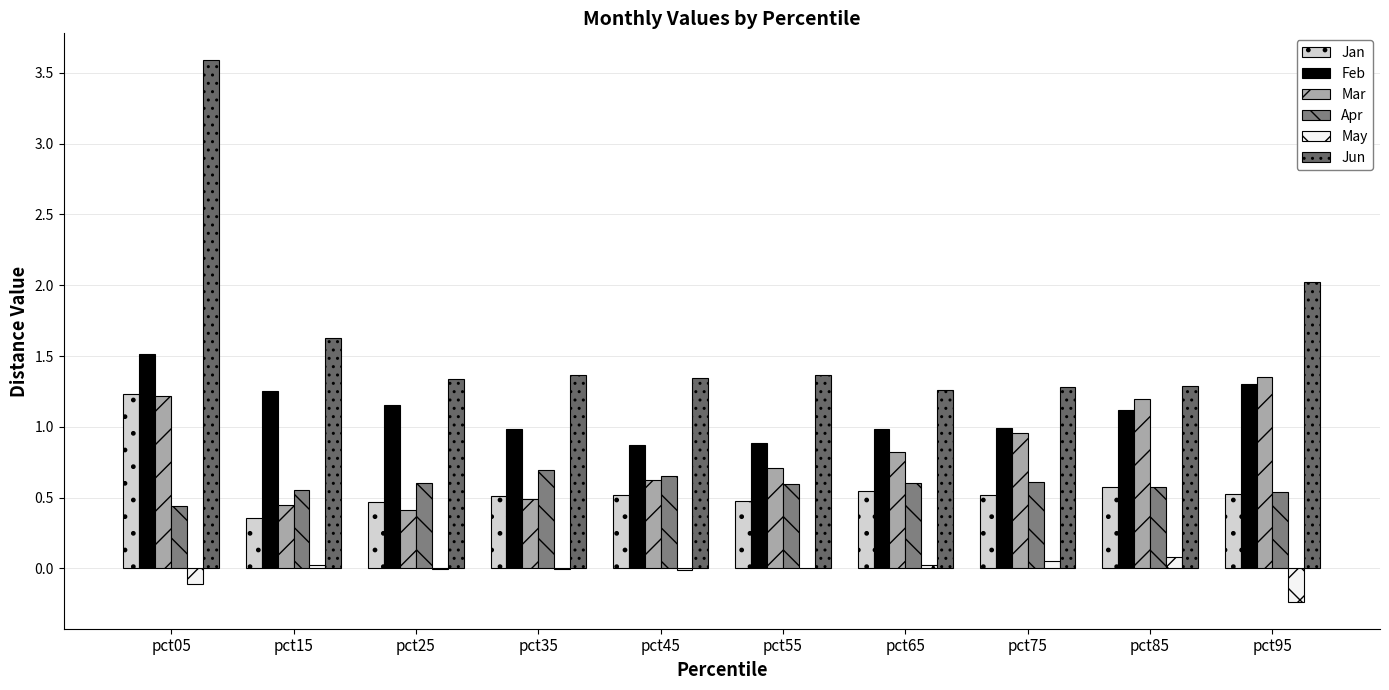

Where is Jun nearest to the value 2?

pct95